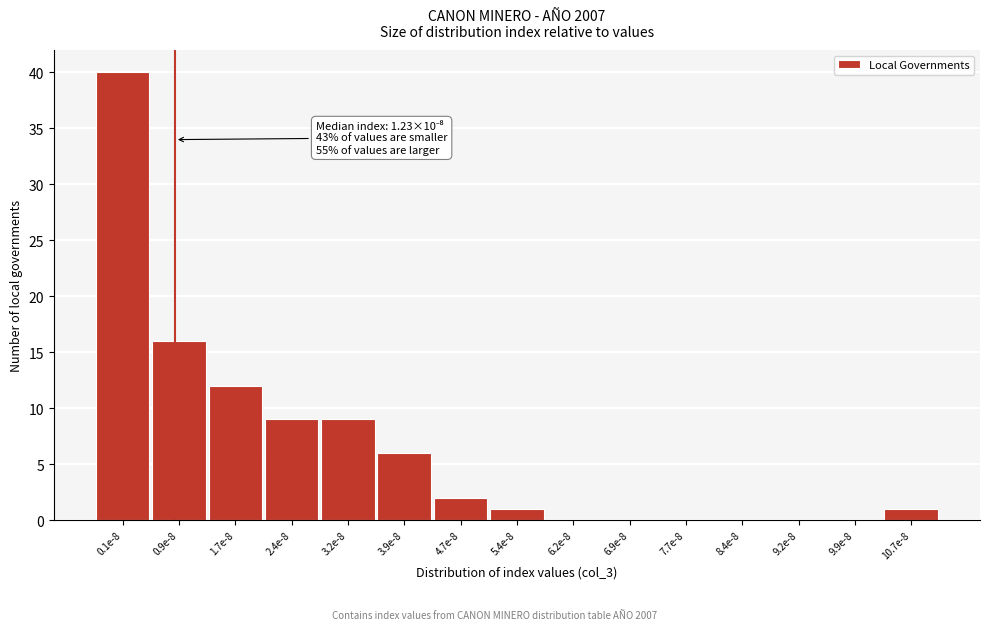

Reading right to left, transcribe all the data shown in this chart.

10.7e-8=1	9.9e-8=0	9.2e-8=0	8.4e-8=0	7.7e-8=0	6.9e-8=0	6.2e-8=0	5.4e-8=1	4.7e-8=2	3.9e-8=6	3.2e-8=9	2.4e-8=9	1.7e-8=12	0.9e-8=16	0.1e-8=40